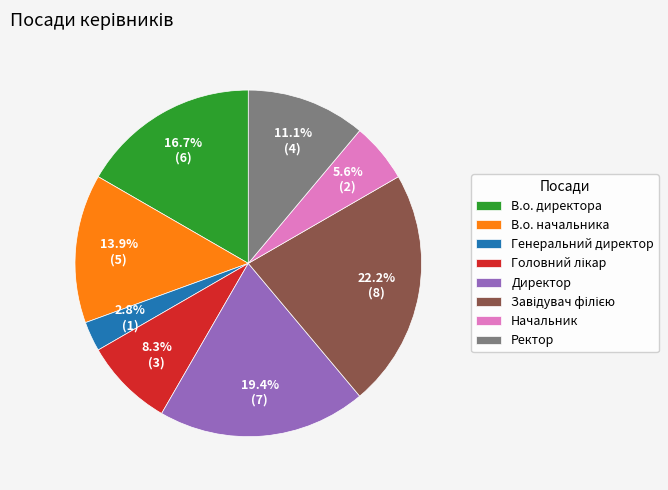

Does Ректор represent more than half of the total?

No